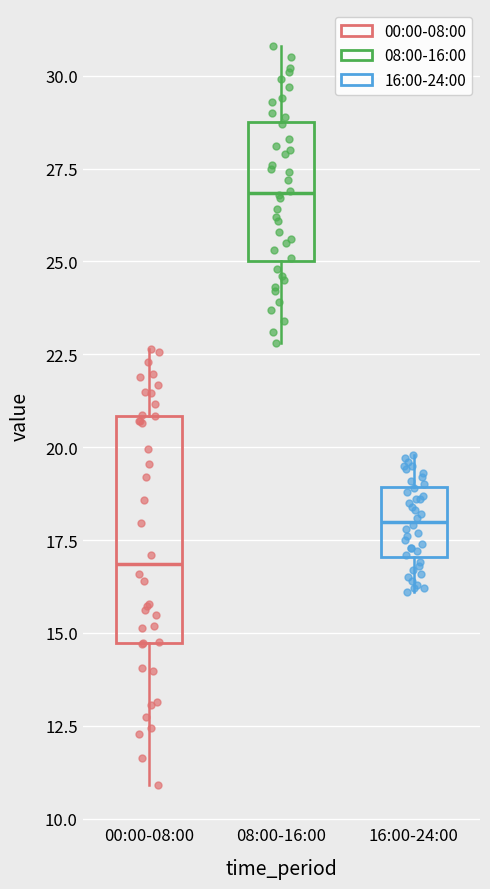

Comparing the boxes themselves (not the whiskers), which one is the tallest?

00:00-08:00